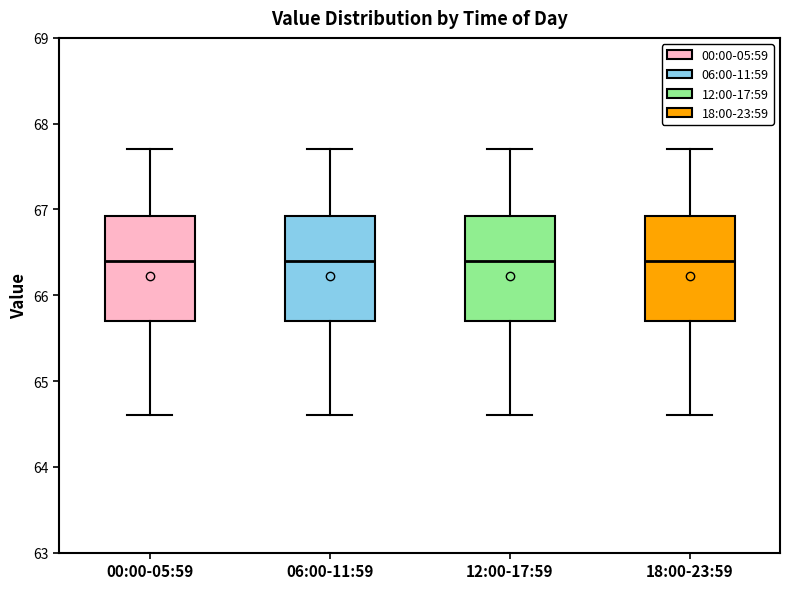

Reading left to right, transcribe this box plot: for each box, give where its median line is, the range the box spans, and where its two whiskers end, as read against the y-axis. The values are not printed on the chart, so give them approximately, as read against the axis.

00:00-05:59: median 66.4, box 65.7 to 66.9, whiskers 64.6 to 67.7
06:00-11:59: median 66.4, box 65.7 to 66.9, whiskers 64.6 to 67.7
12:00-17:59: median 66.4, box 65.7 to 66.9, whiskers 64.6 to 67.7
18:00-23:59: median 66.4, box 65.7 to 66.9, whiskers 64.6 to 67.7